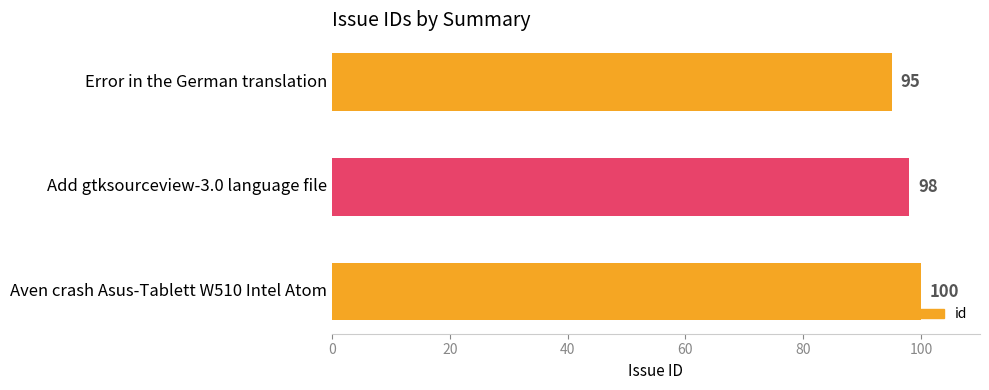

Rank the categories by value from lowest to highest.

Error in the German translation, Add gtksourceview-3.0 language file, Aven crash Asus-Tablett W510 Intel Atom